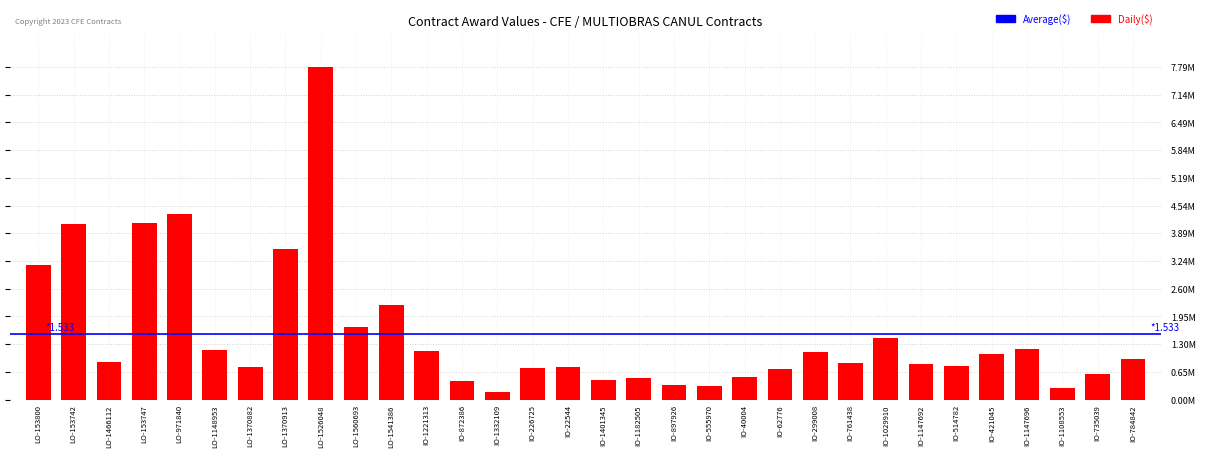

Which has a higher value, IO-555970 or IO-1332109?

IO-555970